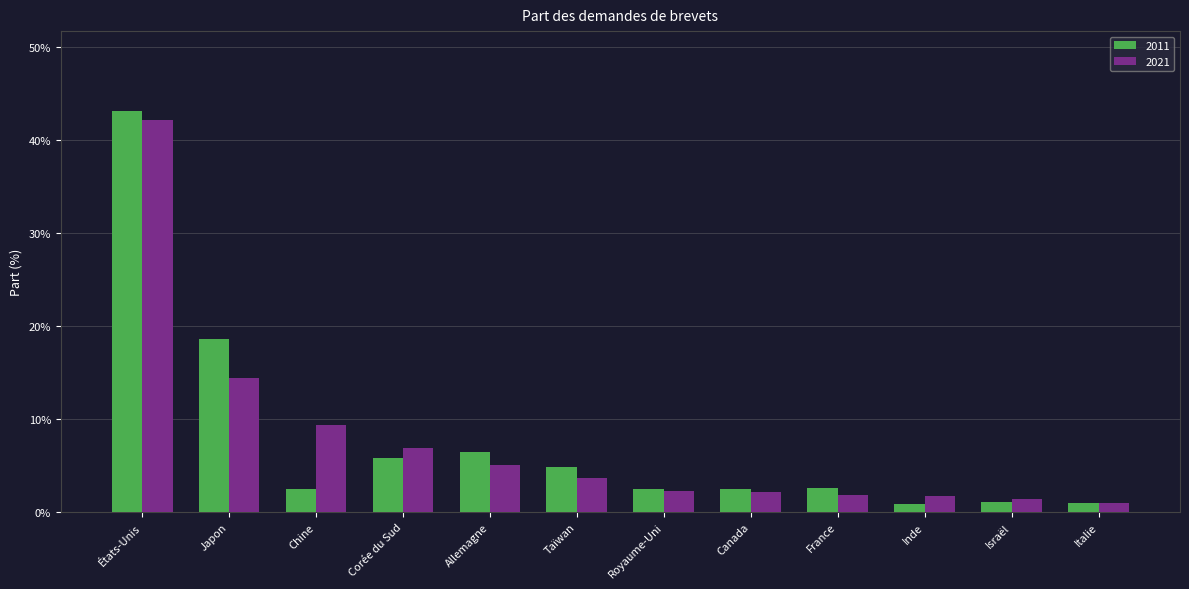

Rank the series at Israël from lowest to highest value.

2011, 2021